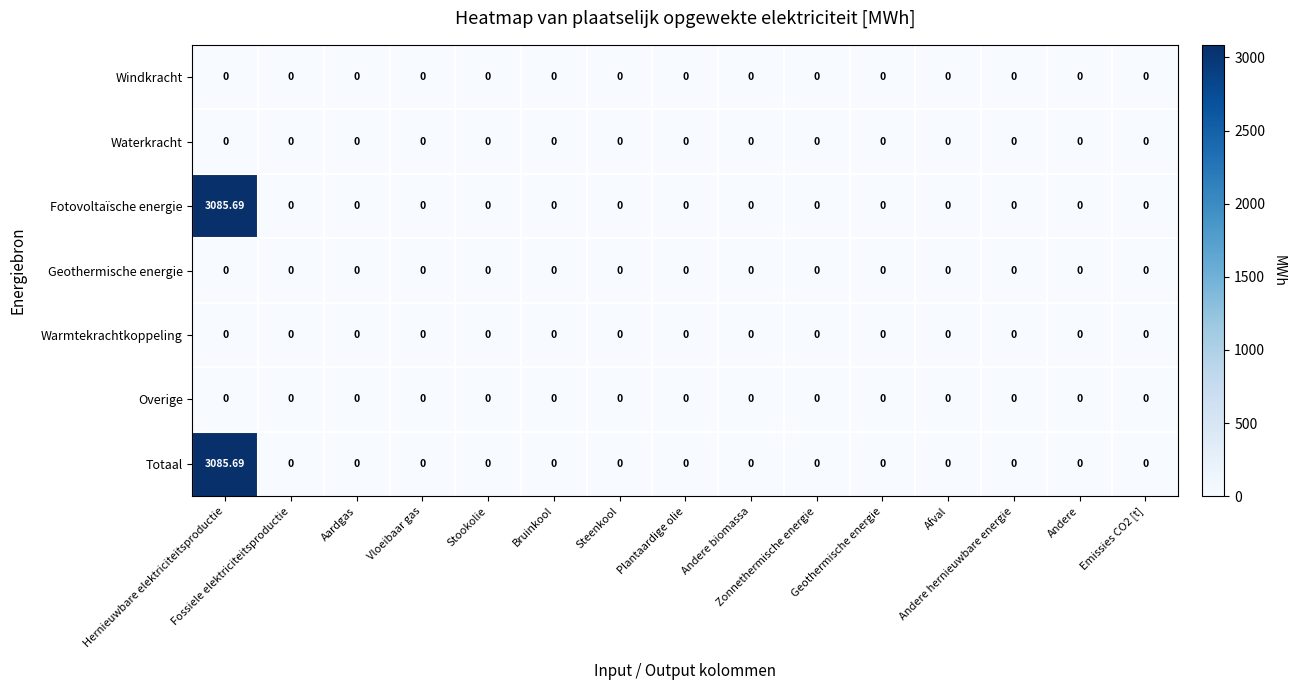

How many categories are shown in the chart?

15